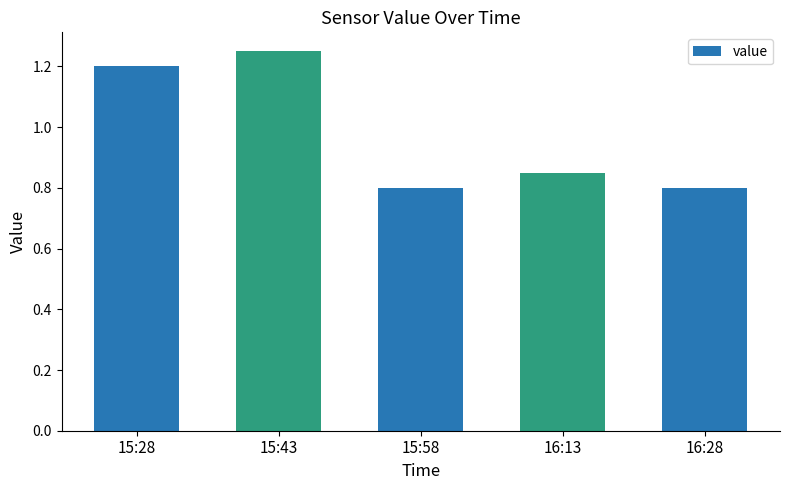

Count the values in the range 0 to 1.

3